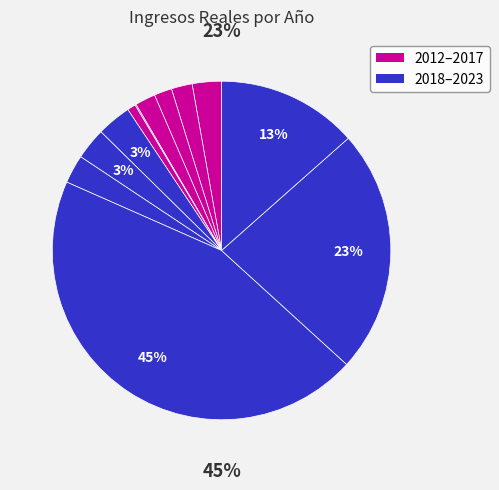

What percentage is the 2017 slice, to the nearest percent?

1%